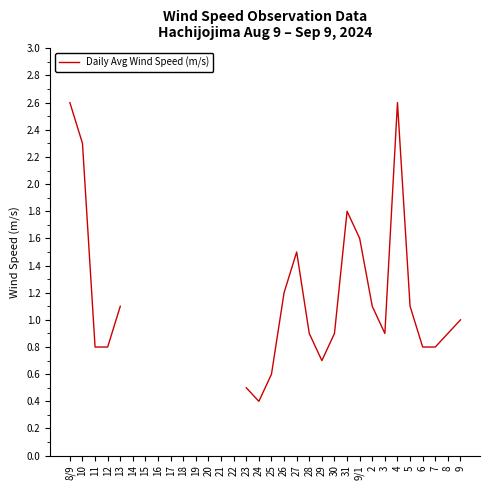

What is the label of the 4th point from the right?

10